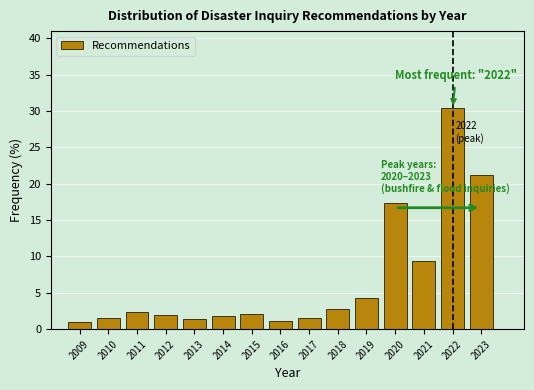

Over which range of the x-axis is the bar tallest?

2021.5 to 2022.5